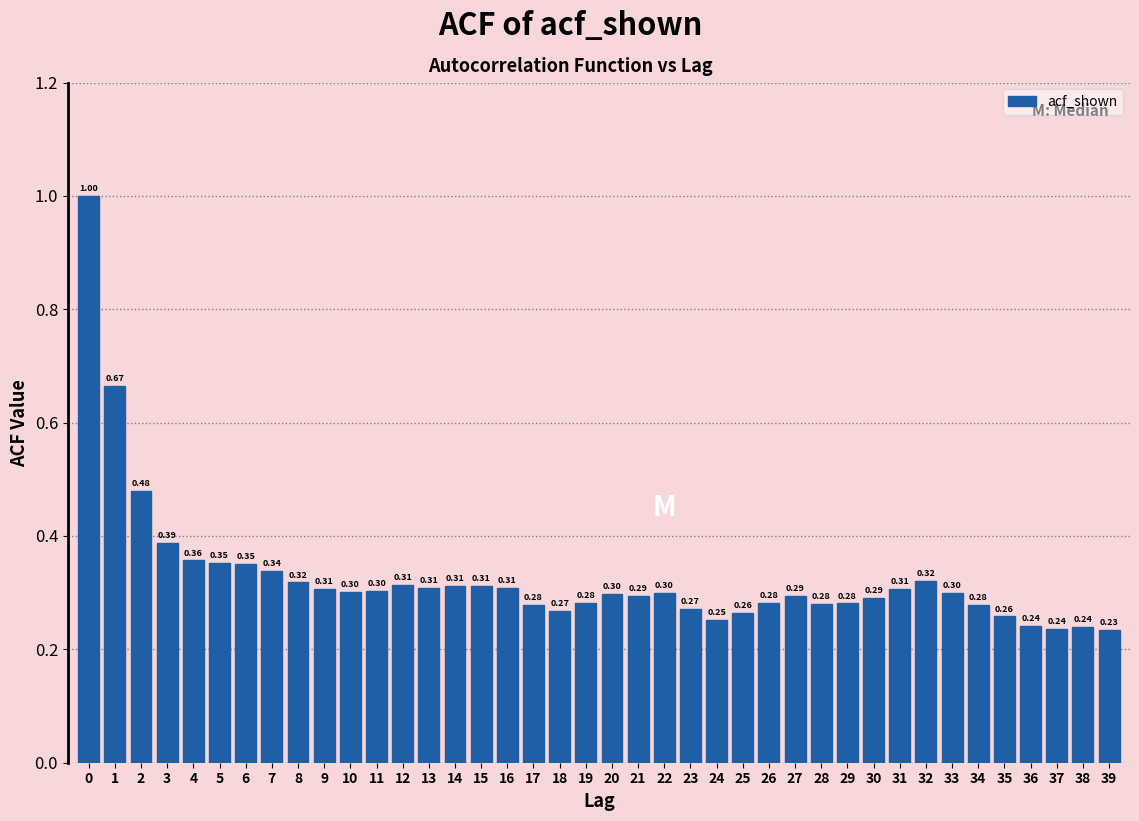

What is the sum of all values?

13.1